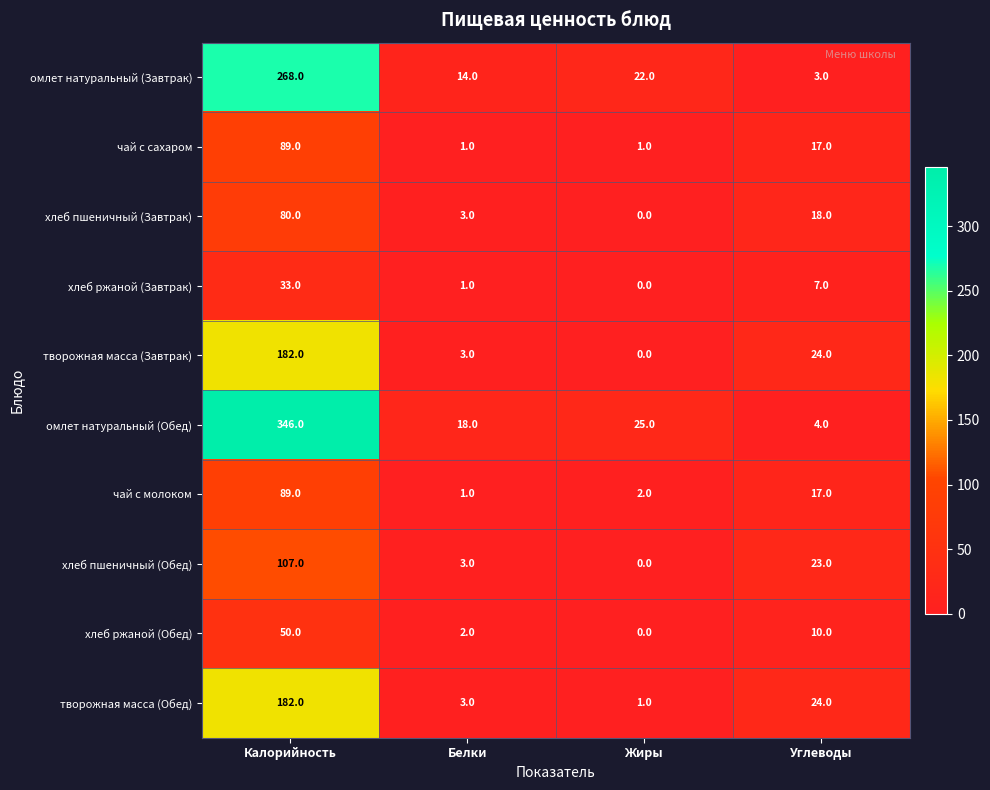

What is the sum of the чай с молоком values at Жиры and Белки?

3